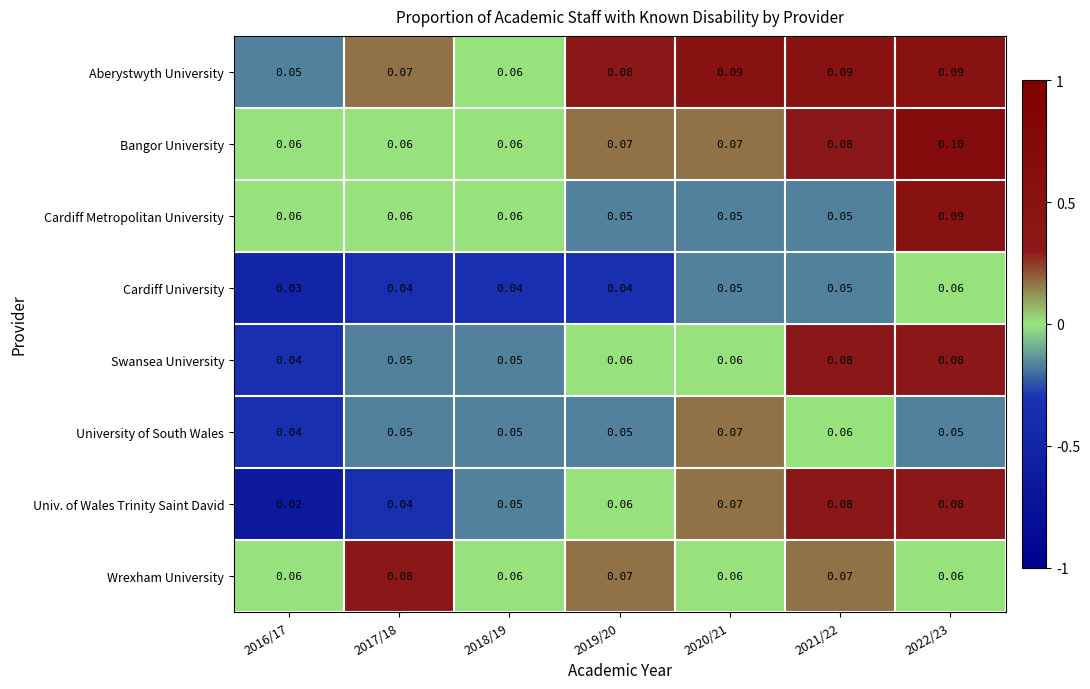

Which series changed the most between 2017/18 and 2018/19?

Wrexham University